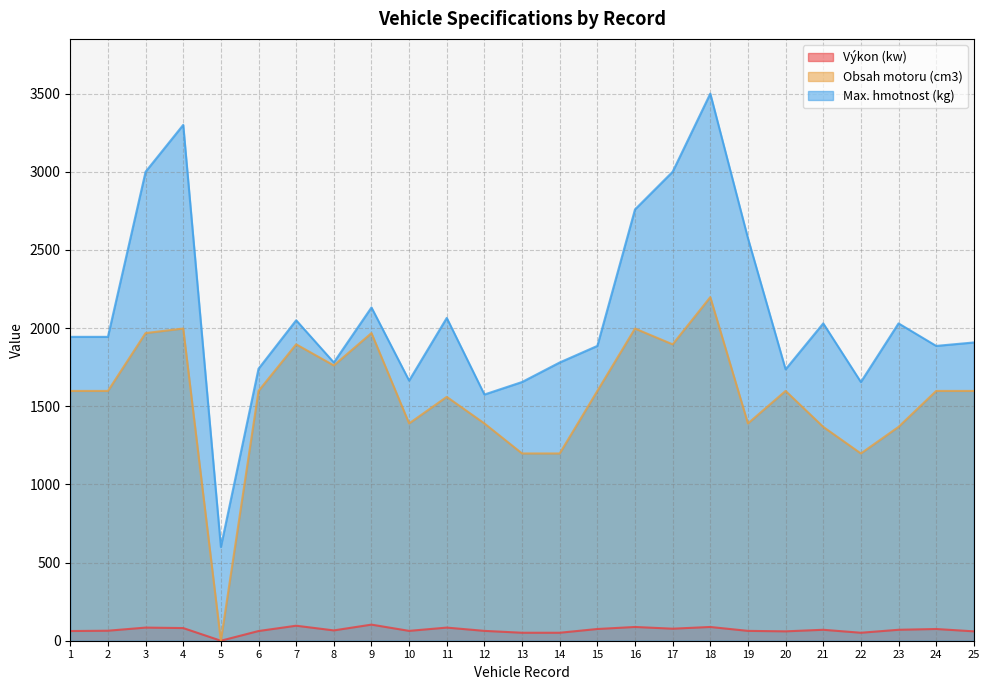

What is the difference between the maximum and second lowest values in the Max. hmotnost (kg) series?

1925